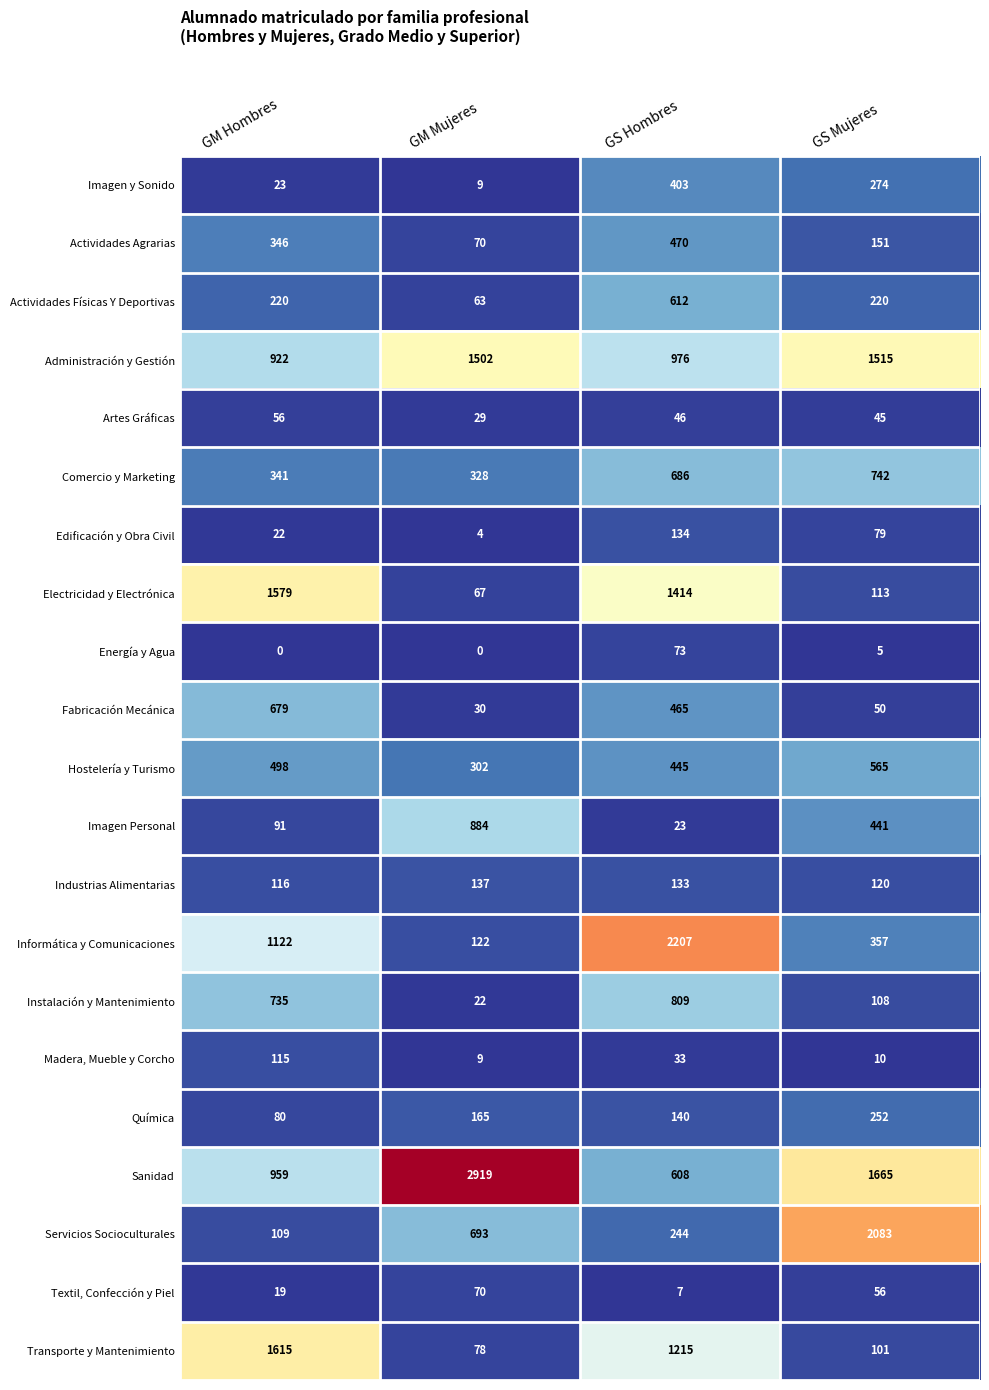

Is it true that Hostelería y Turismo equals 498 at GM Hombres?

True